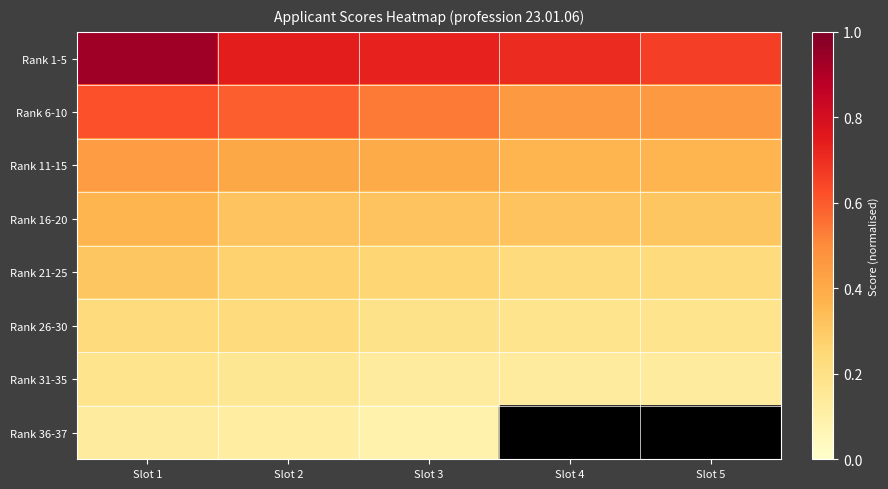

What is the total value across all series at Slot 5?

2.3